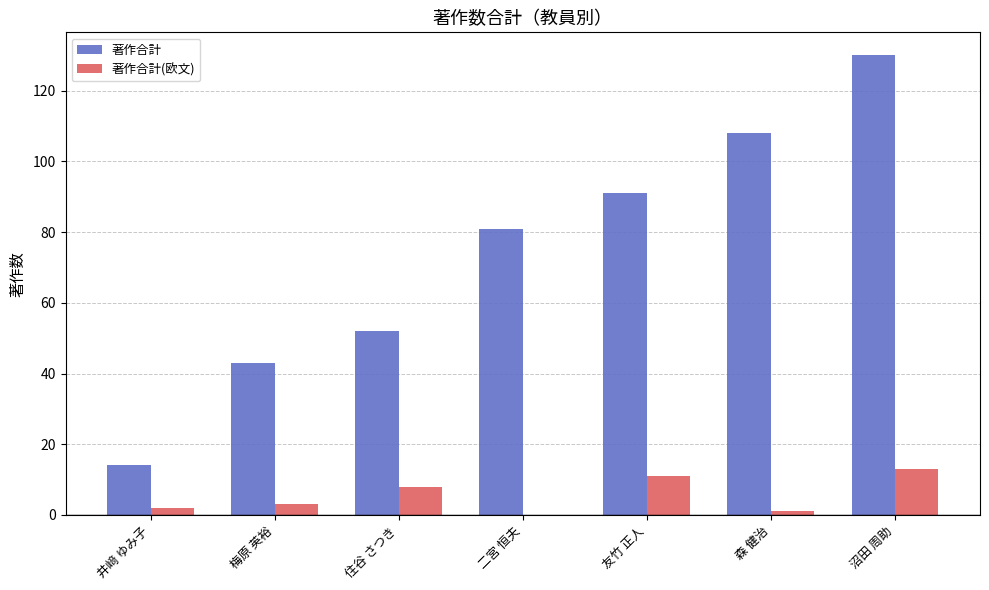

True or false: 著作合計(欧文) has a value of 8 at 二宮 恒夫.

False